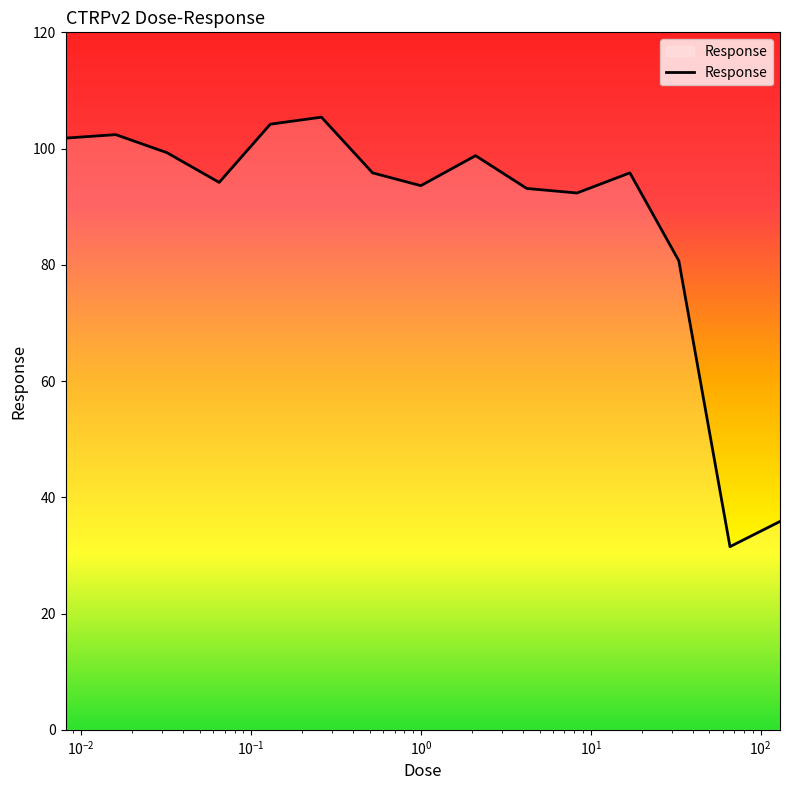

What is the difference between the second highest and minimum values?

72.7